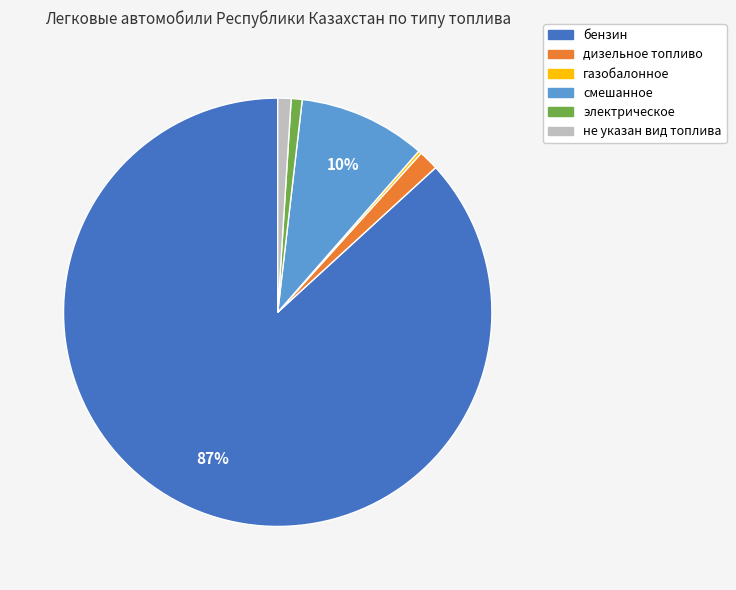

What is the largest slice in the pie chart?

бензин